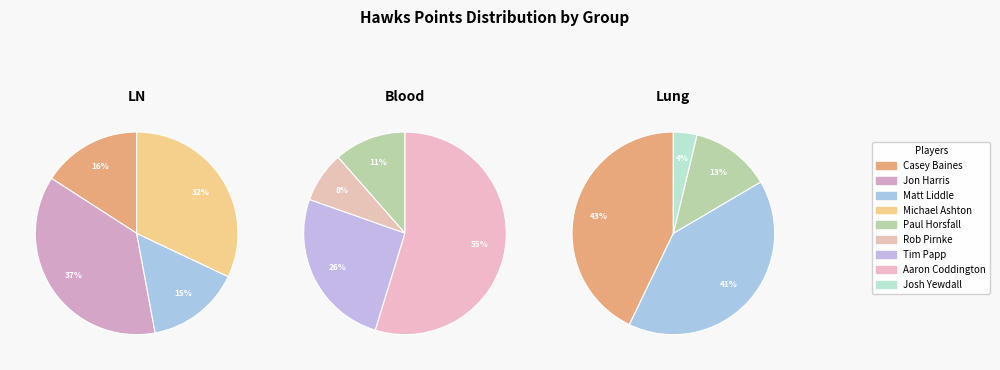

Which category has the biggest portion of the pie?

Jon Harris